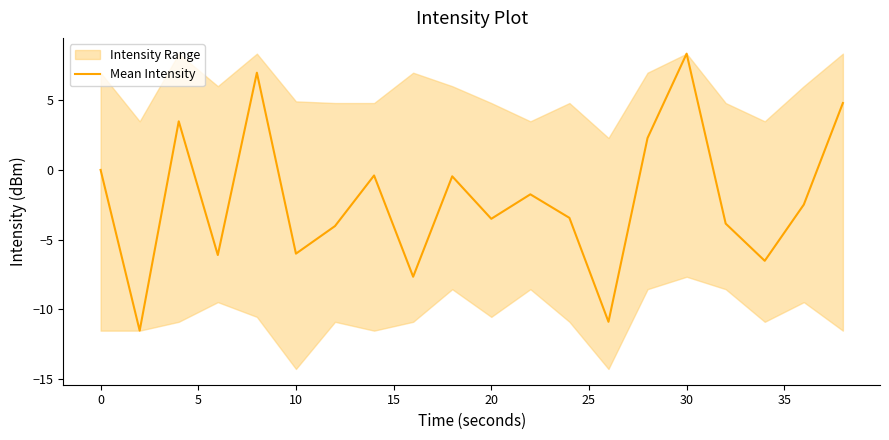

What is the minimum value for Mean Intensity?

-11.5